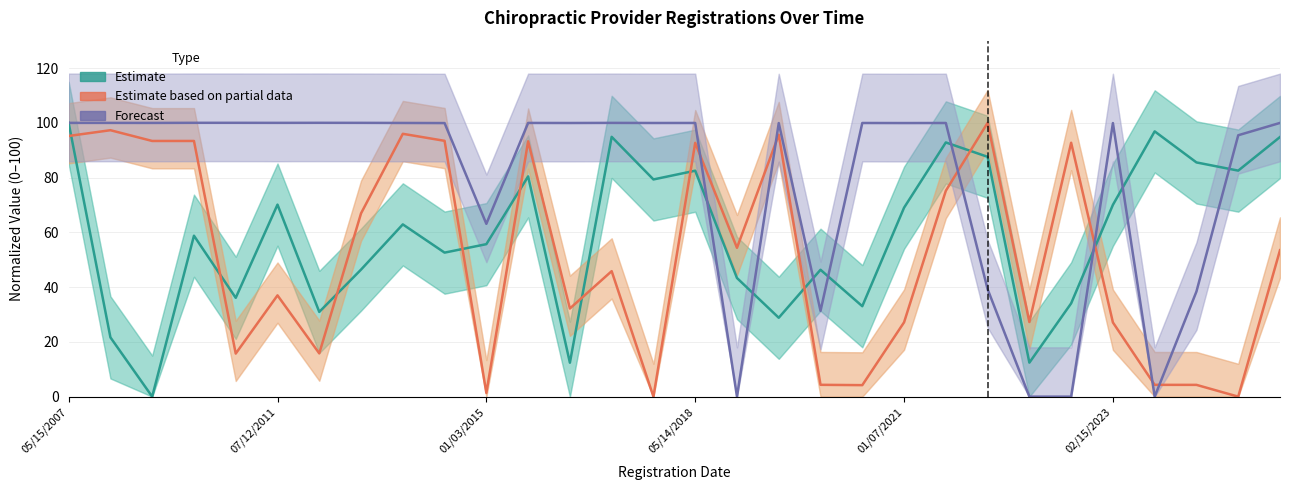

At which category does Forecast reach its first local valley?

01/03/2015